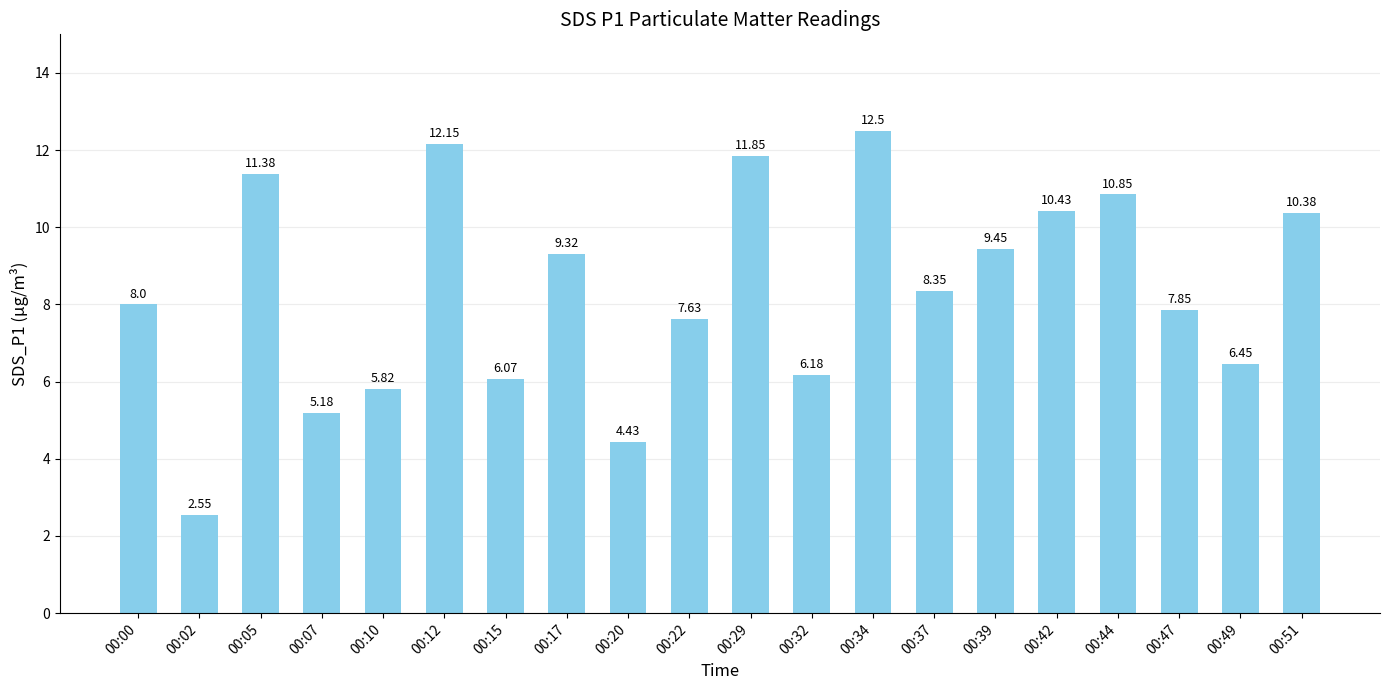

Rank the categories by value from lowest to highest.

00:02, 00:20, 00:07, 00:10, 00:15, 00:32, 00:49, 00:22, 00:47, 00:00, 00:37, 00:17, 00:39, 00:51, 00:42, 00:44, 00:05, 00:29, 00:12, 00:34